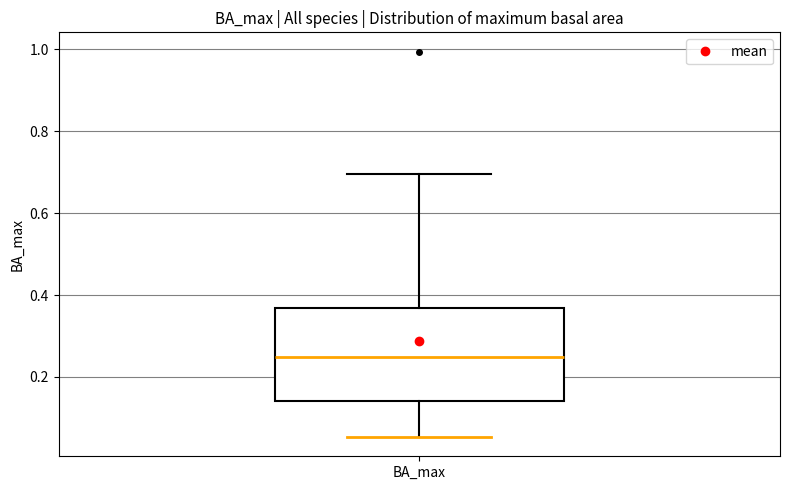

Where is the upper edge of the box for BA_max on the y-axis? The values are not printed on the chart, so give them approximately, as read against the axis.

0.36